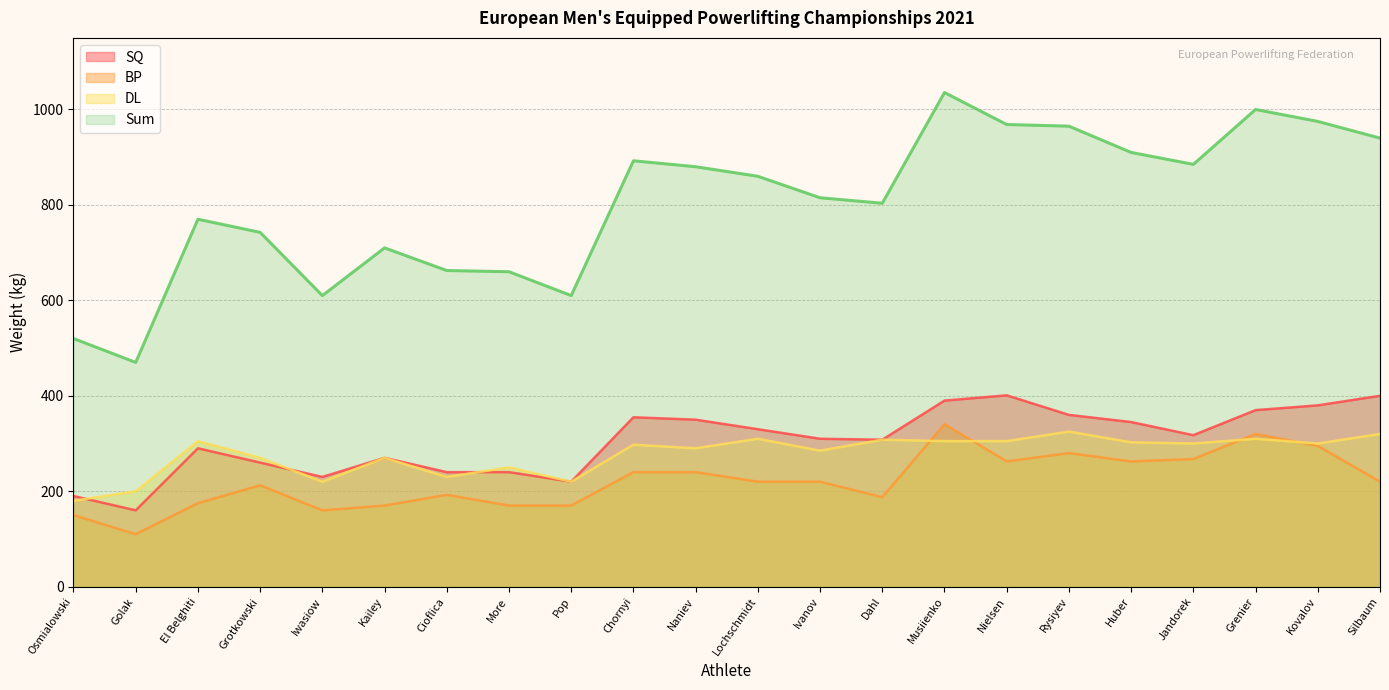

After their last crossing, which series has the higher values: BP or DL?

DL